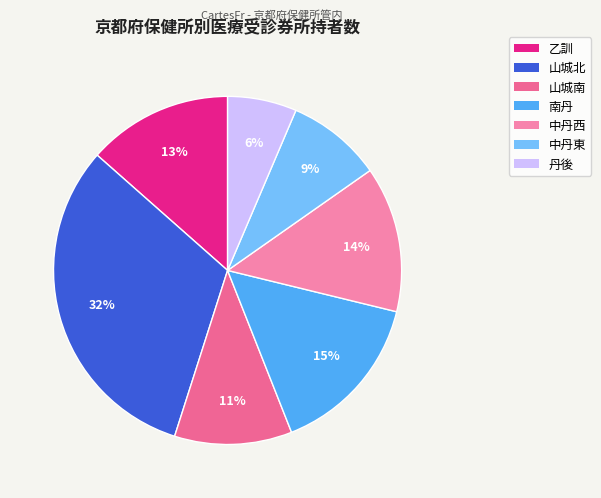

The 乙訓 slice represents 13% of the pie. True or false?

True